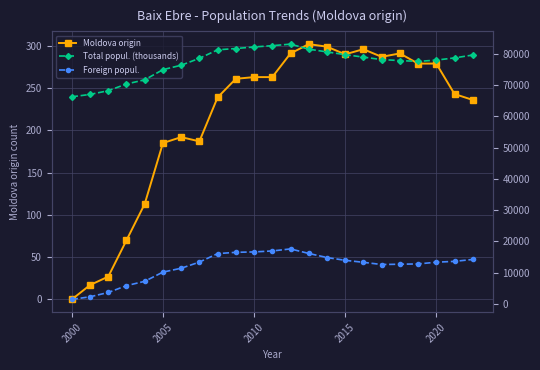

What is the highest value of the Moldova origin series?

302